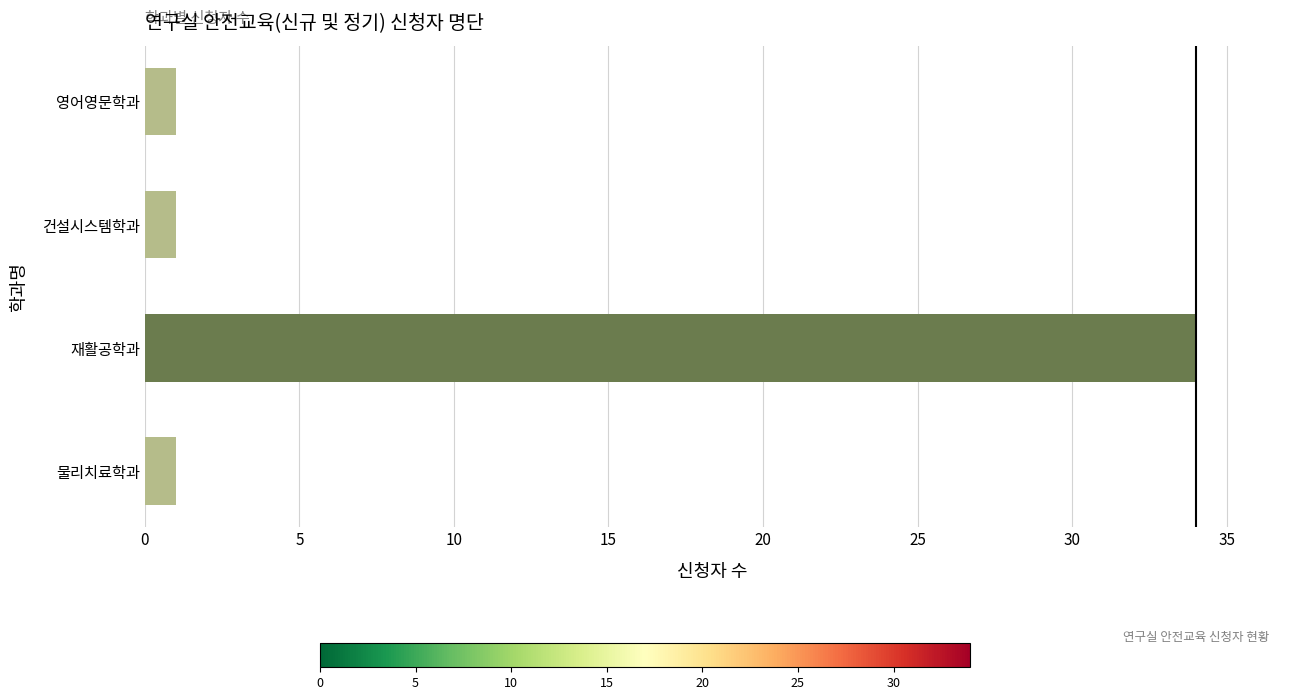

What is the difference between the maximum and minimum values?

33